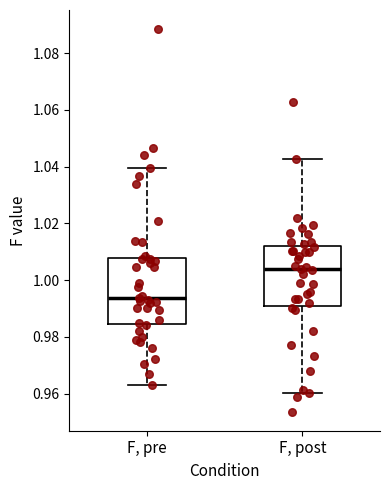

Reading left to right, transcribe this box plot: for each box, give where its median line is, the range the box spans, and where its two whiskers end, as read against the y-axis. The values are not printed on the chart, so give them approximately, as read against the axis.

F, pre: median 0.994, box 0.984 to 1.008, whiskers 0.962 to 1.040
F, post: median 1.004, box 0.992 to 1.012, whiskers 0.960 to 1.042